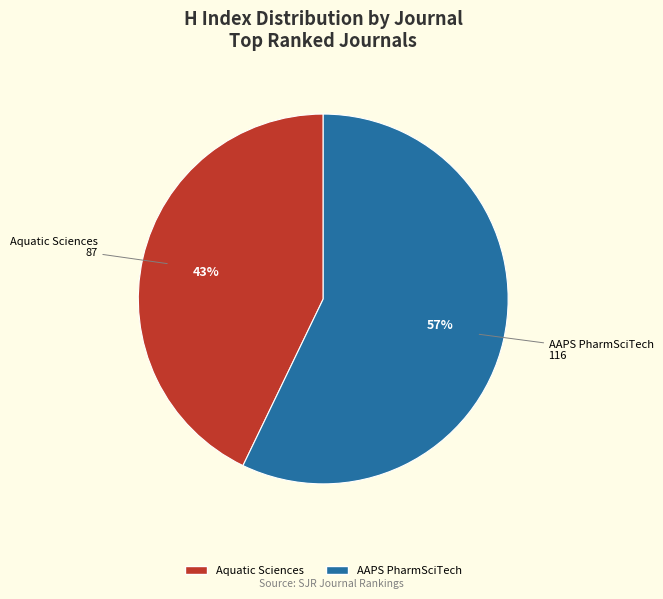

To the nearest percent, what portion does Aquatic Sciences represent?

43%